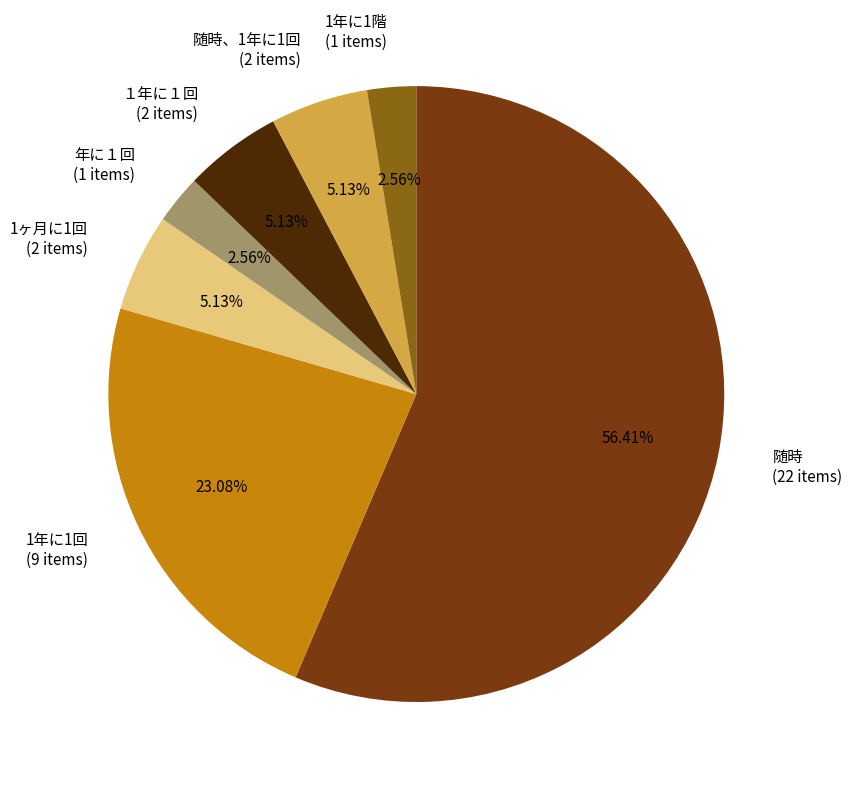

What is the ratio of the value at 随時 to the value at 1ヶ月に1回?

11.0